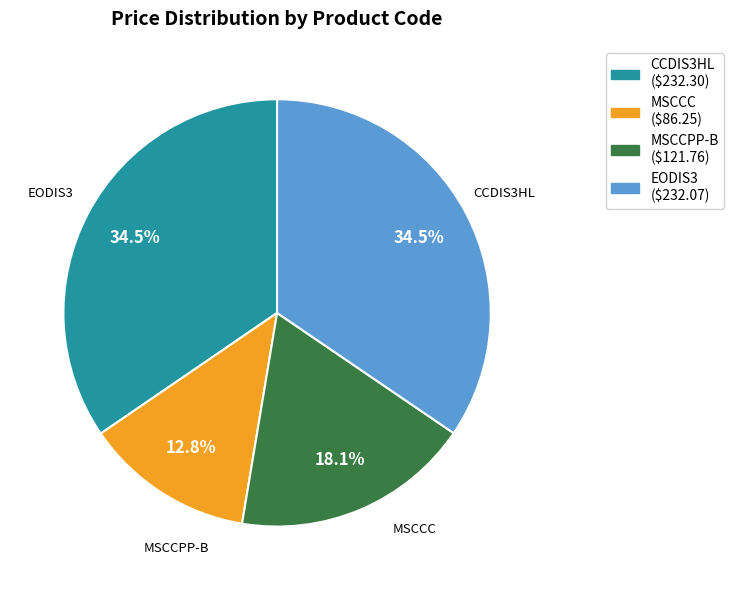

What portion of the pie excludes MSCCPP-B?

81.9%